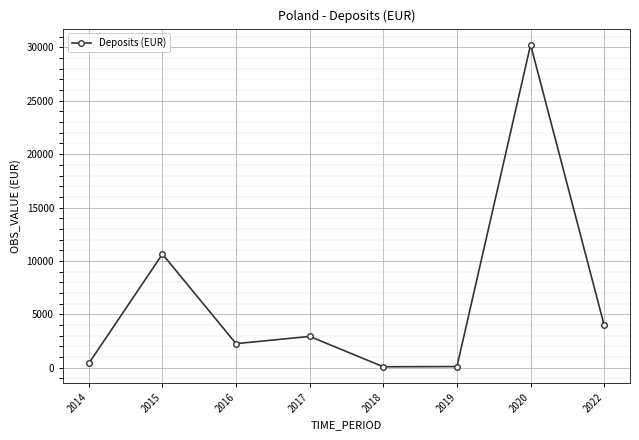

Is it true that the value at 2020 is 30248?

True